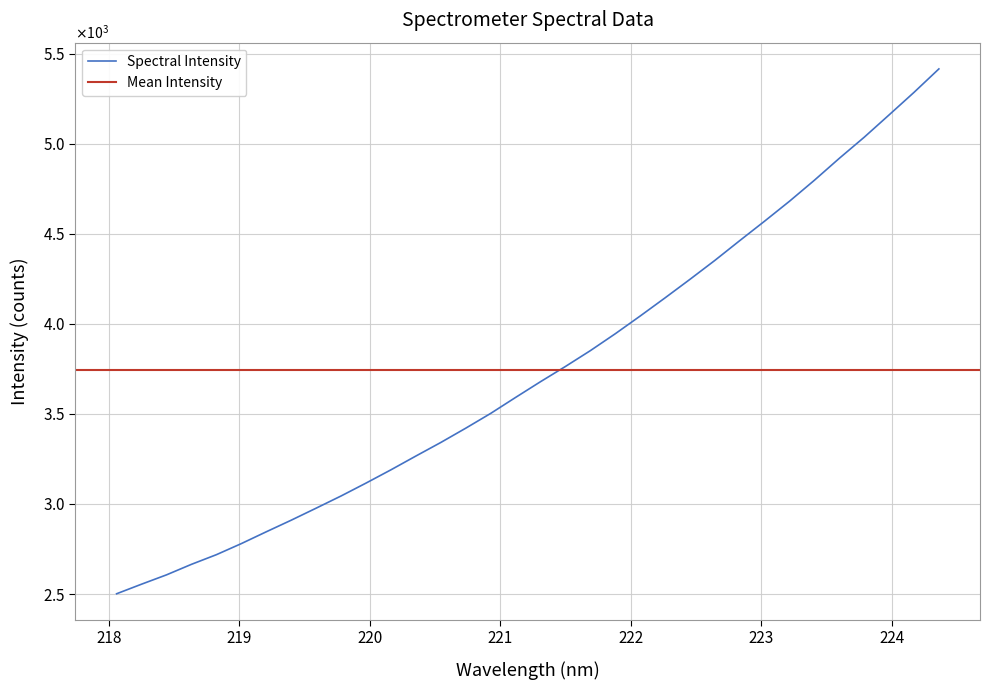

What is the maximum value shown in the chart?

5414.6